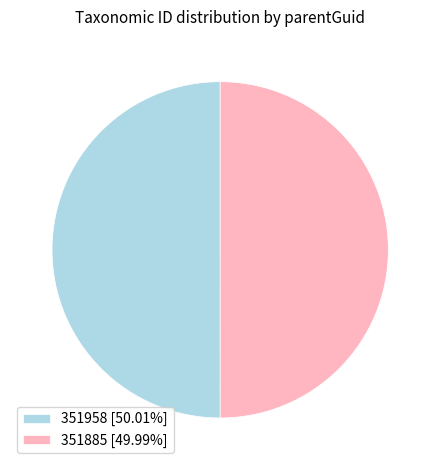

Is the sum of 351885 [49.99%] and 351958 [50.01%] greater than half?

Yes